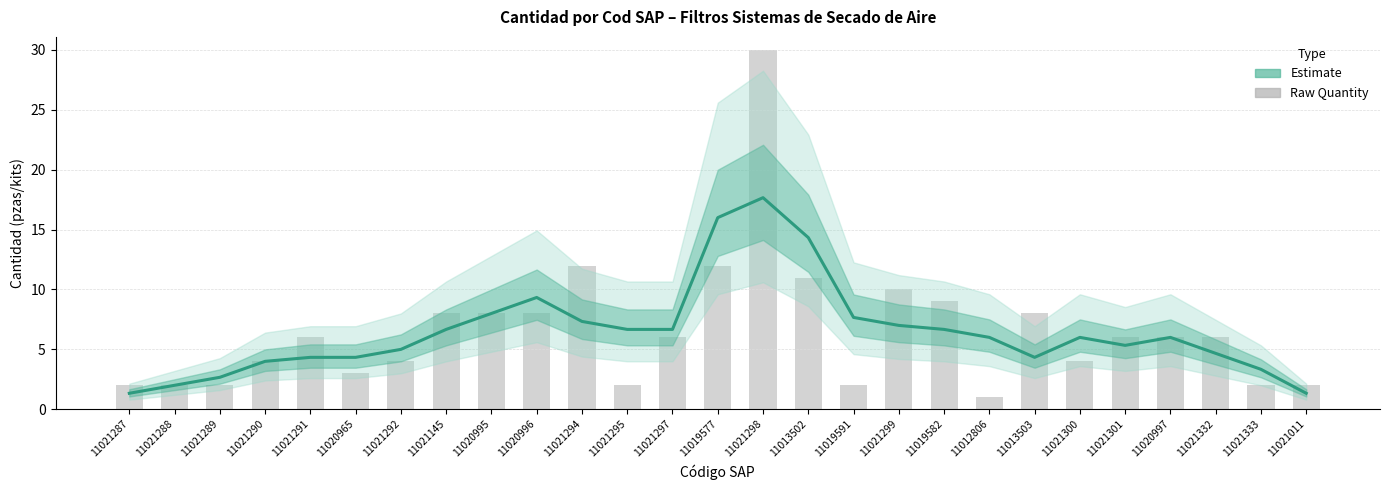

How many data points does each series have?

27